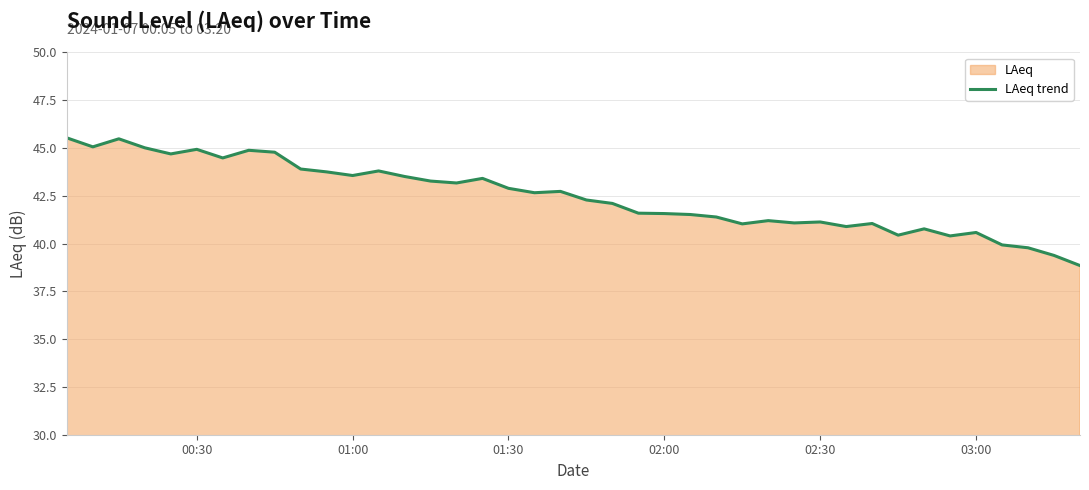

Count the number of values greater than 42.

22